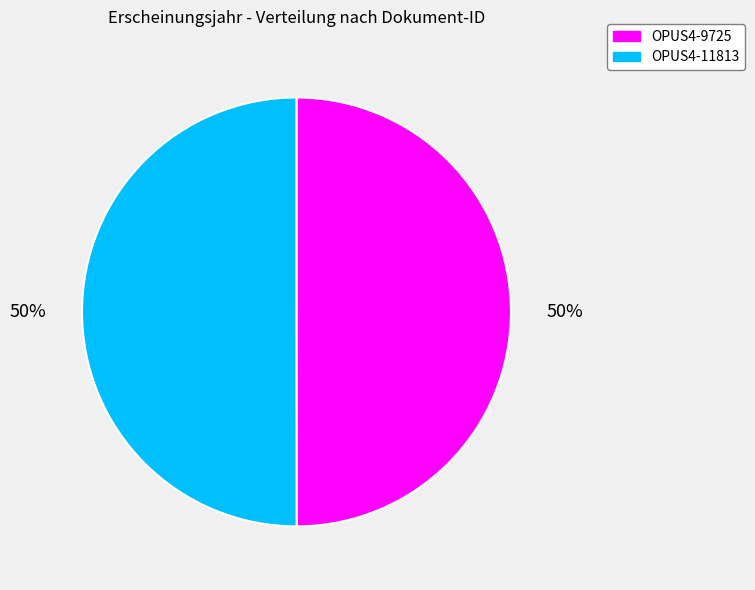

To the nearest percent, what is the average slice percentage?

50%